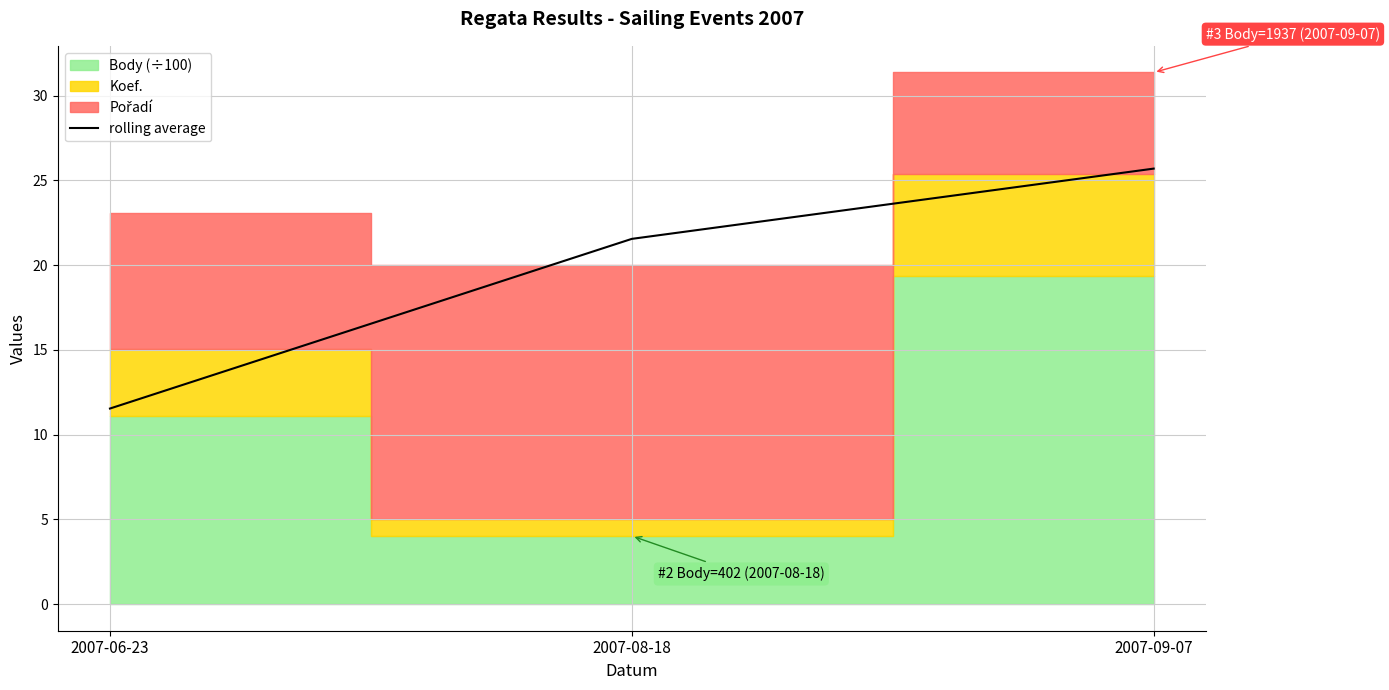

At which label does rolling average first exceed 21?

2007-08-18